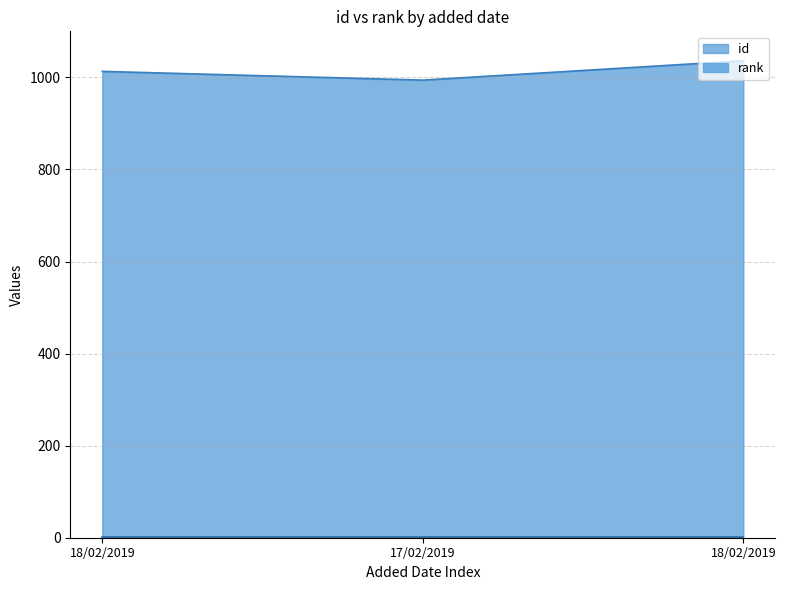

How many lines are shown in the chart?

2